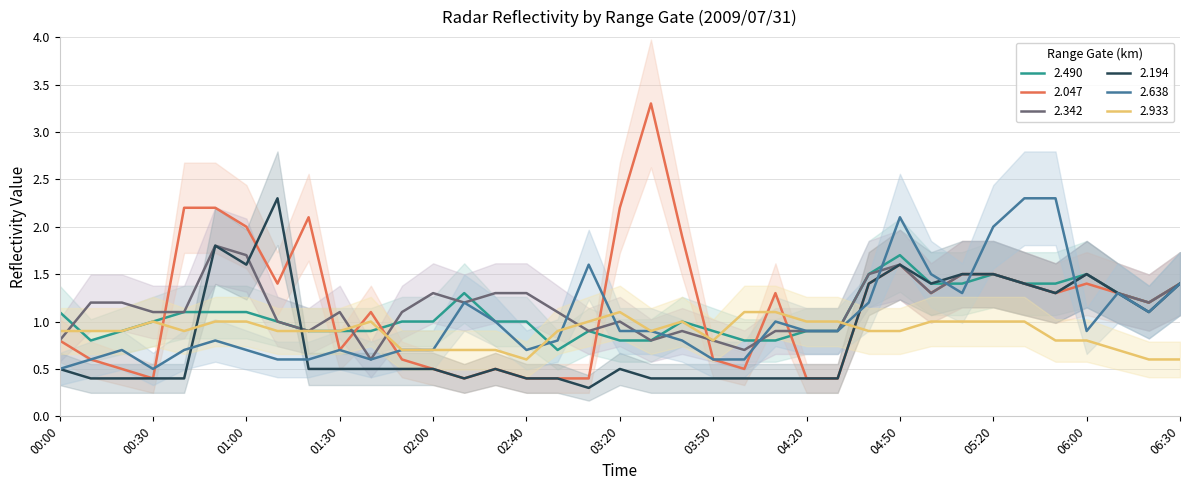

The value of 2.194 at 2009/07/31 00:20 is 0.4. True or false?

True